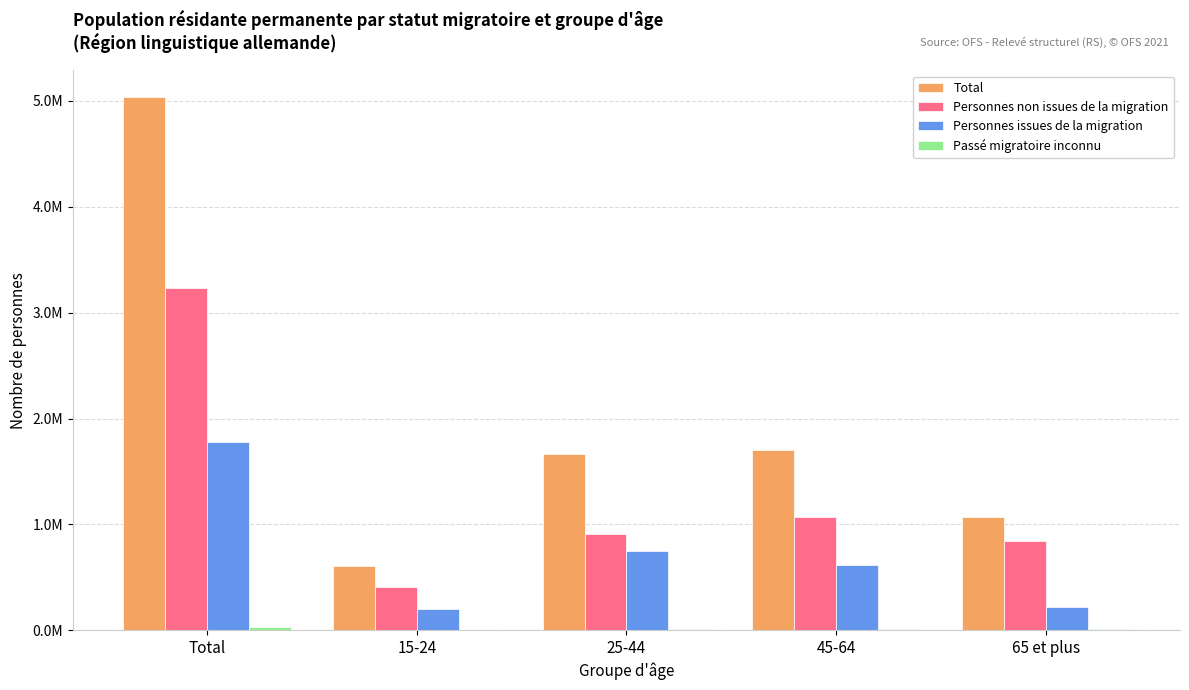

The Personnes issues de la migration series shows 375012.4 at 25-44. True or false?

False